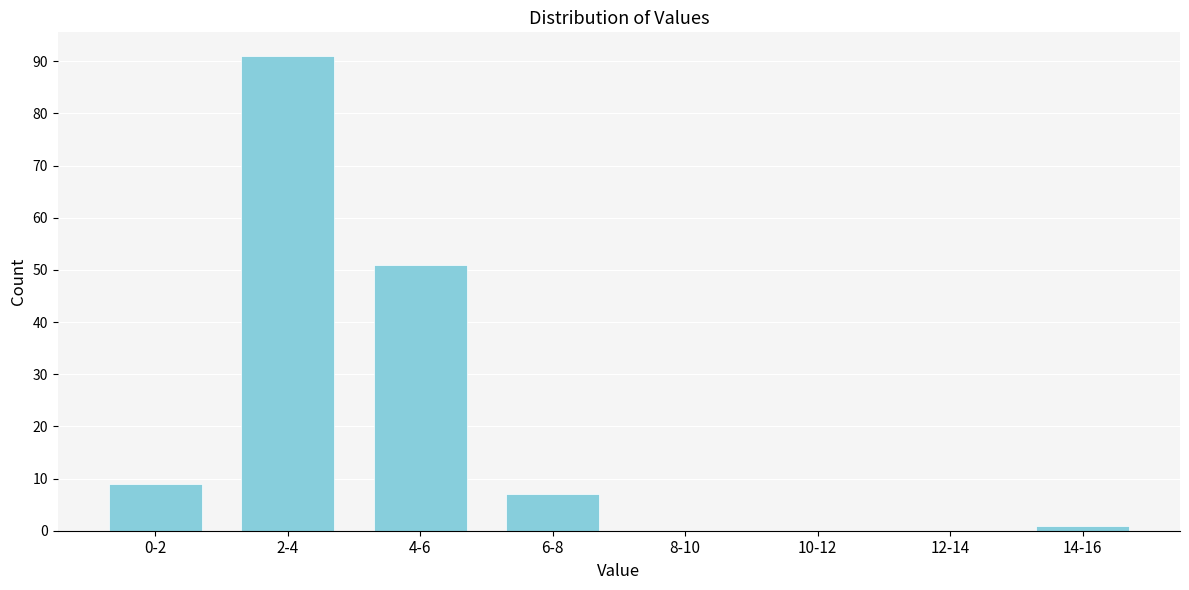

Reading right to left, transcribe all the data shown in this chart.

14-16=1	12-14=0	10-12=0	8-10=0	6-8=7	4-6=51	2-4=91	0-2=9